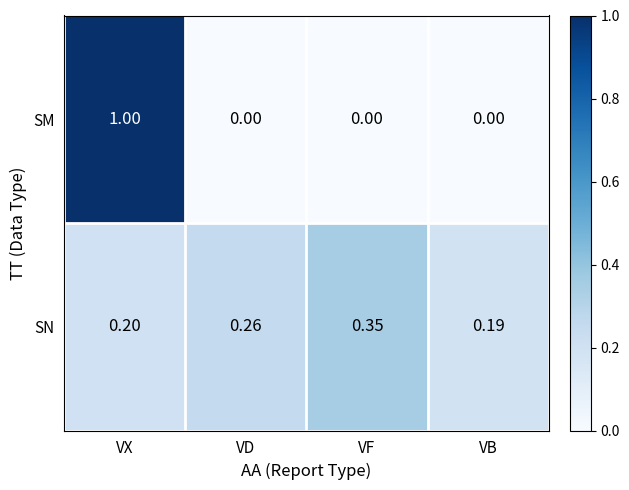

Which series has the widest spread of values?

SM